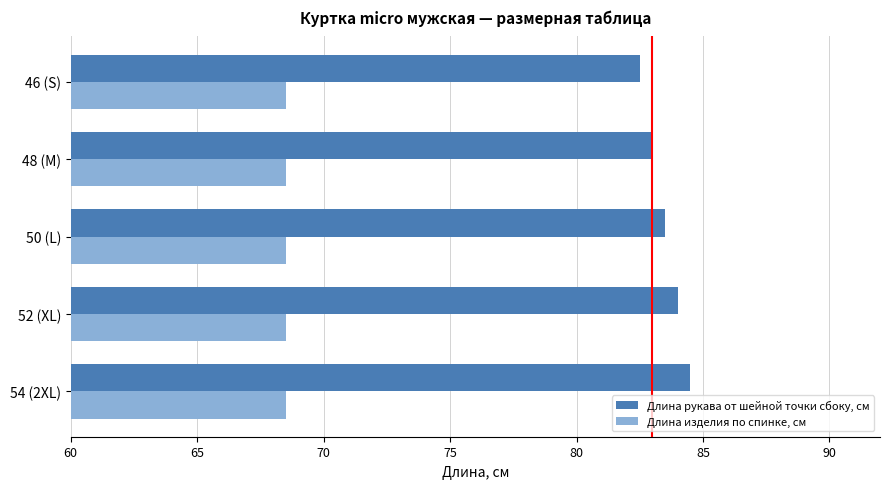

What is the spread (max minus min) of values at 52 (XL)?

15.5